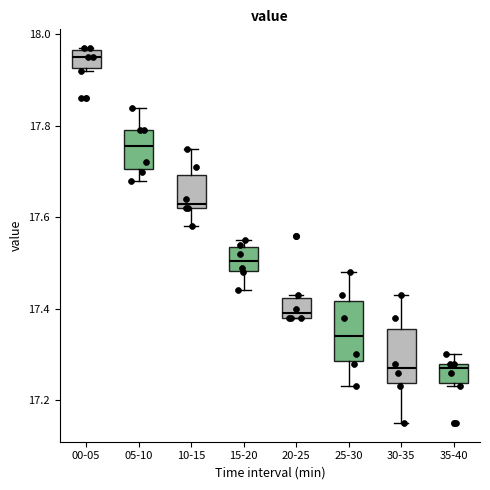

Reading left to right, read every box against the y-axis: the position of its median line, the range the box covers, and the ends of its whiskers. The values are not printed on the chart, so give them approximately, as read against the axis.

00-05: median 17.96 (inside the box), box 17.92 to 17.96, whiskers 17.92 (just below the box's lower edge) to 17.98
05-10: median 17.76, box 17.70 to 17.80, whiskers 17.68 to 17.84
10-15: median 17.64, box 17.62 to 17.70, whiskers 17.58 to 17.76
15-20: median 17.50, box 17.48 to 17.54, whiskers 17.44 to 17.56
20-25: median 17.40, box 17.38 to 17.42, whiskers 17.38 to 17.44
25-30: median 17.34, box 17.28 to 17.42, whiskers 17.24 to 17.48
30-35: median 17.28, box 17.24 to 17.36, whiskers 17.16 to 17.44
35-40: median 17.28 (just below the box's upper edge), box 17.24 to 17.28, whiskers 17.24 (just below the box's lower edge) to 17.30